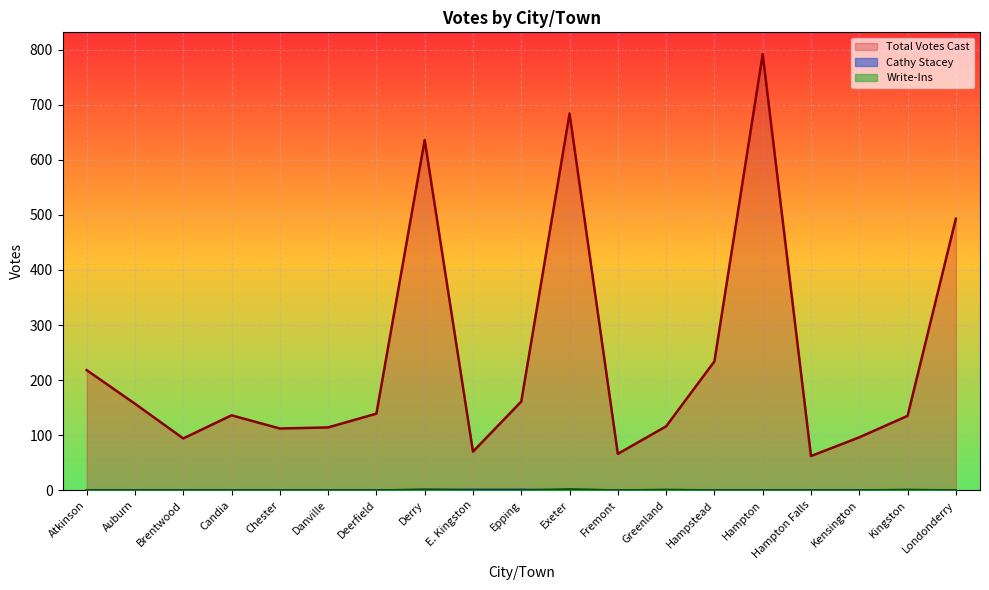

Is the value of Write-Ins at Exeter greater than the value of Cathy Stacey at Derry?

Yes